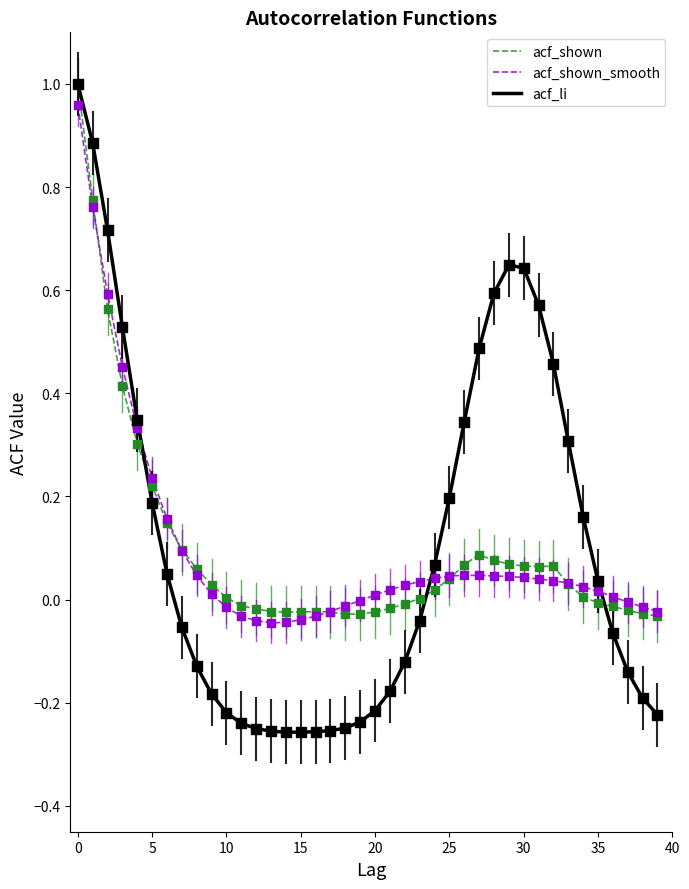

Which series has the widest spread of values?

acf_li